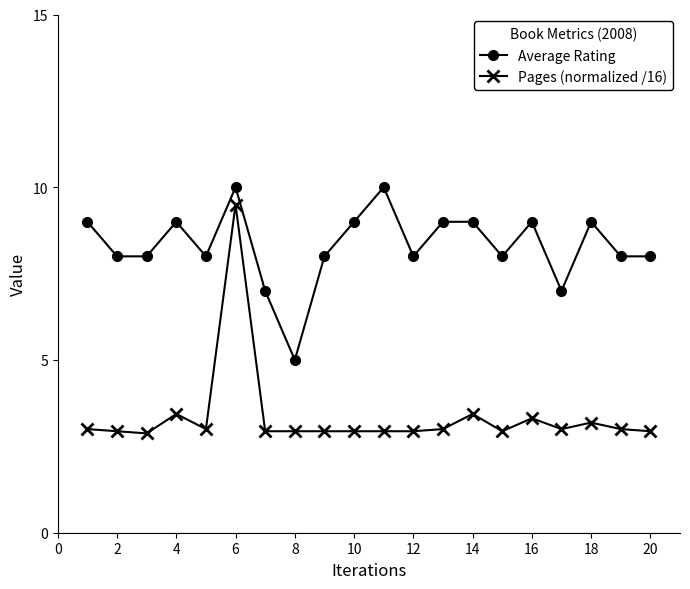

How many distinct data groups are displayed?

2